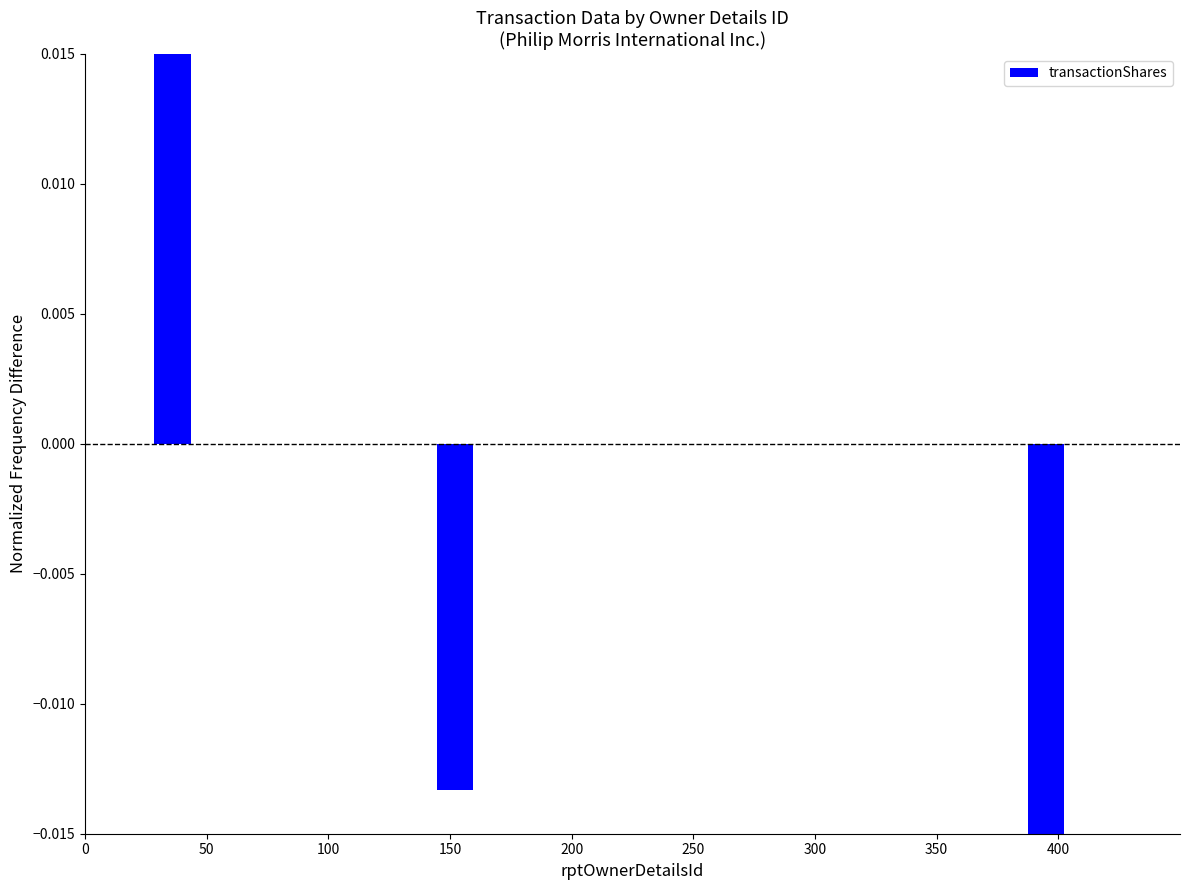

How many data points are less than 0?

2